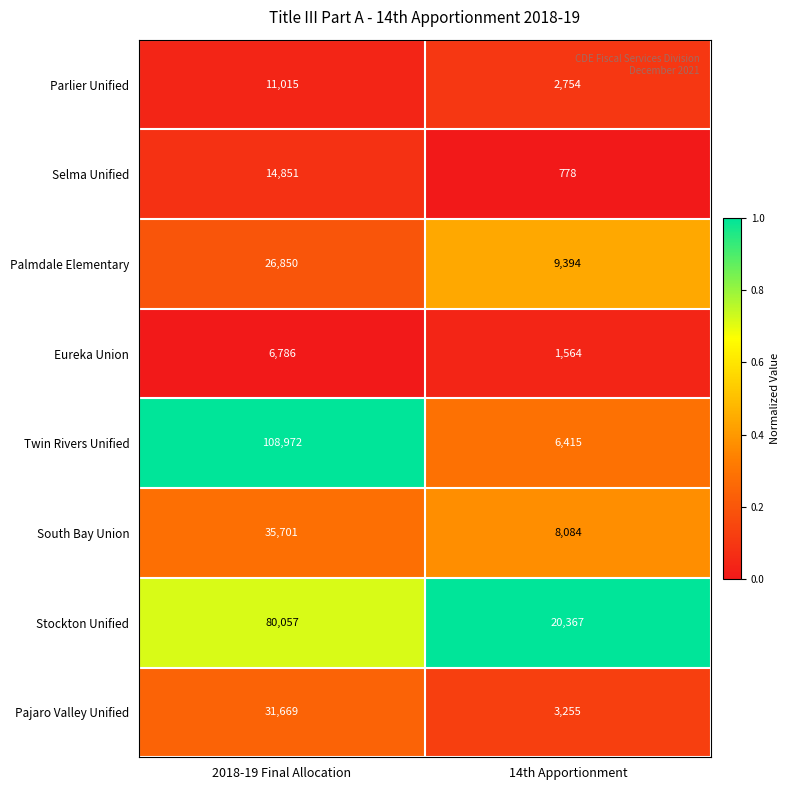

Reading left to right, transcribe all the data shown in this chart.

Parlier Unified: 2018-19 Final Allocation=11015	14th Apportionment=2754
Selma Unified: 2018-19 Final Allocation=14851	14th Apportionment=778
Palmdale Elementary: 2018-19 Final Allocation=26850	14th Apportionment=9394
Eureka Union: 2018-19 Final Allocation=6786	14th Apportionment=1564
Twin Rivers Unified: 2018-19 Final Allocation=108972	14th Apportionment=6415
South Bay Union: 2018-19 Final Allocation=35701	14th Apportionment=8084
Stockton Unified: 2018-19 Final Allocation=80057	14th Apportionment=20367
Pajaro Valley Unified: 2018-19 Final Allocation=31669	14th Apportionment=3255